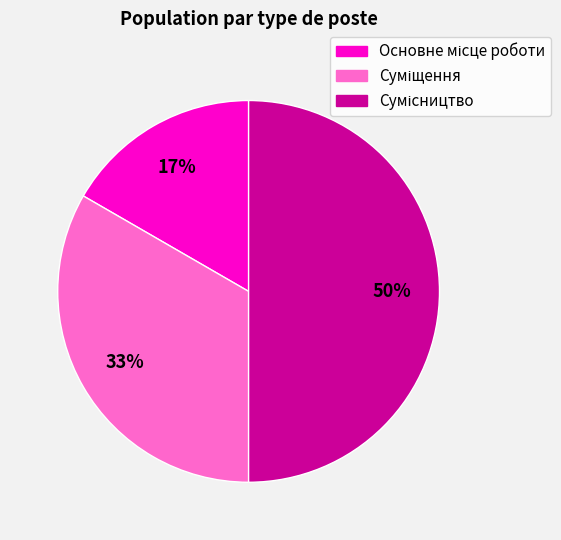

To the nearest percent, what is the difference between the largest and smallest slice percentages?

33%